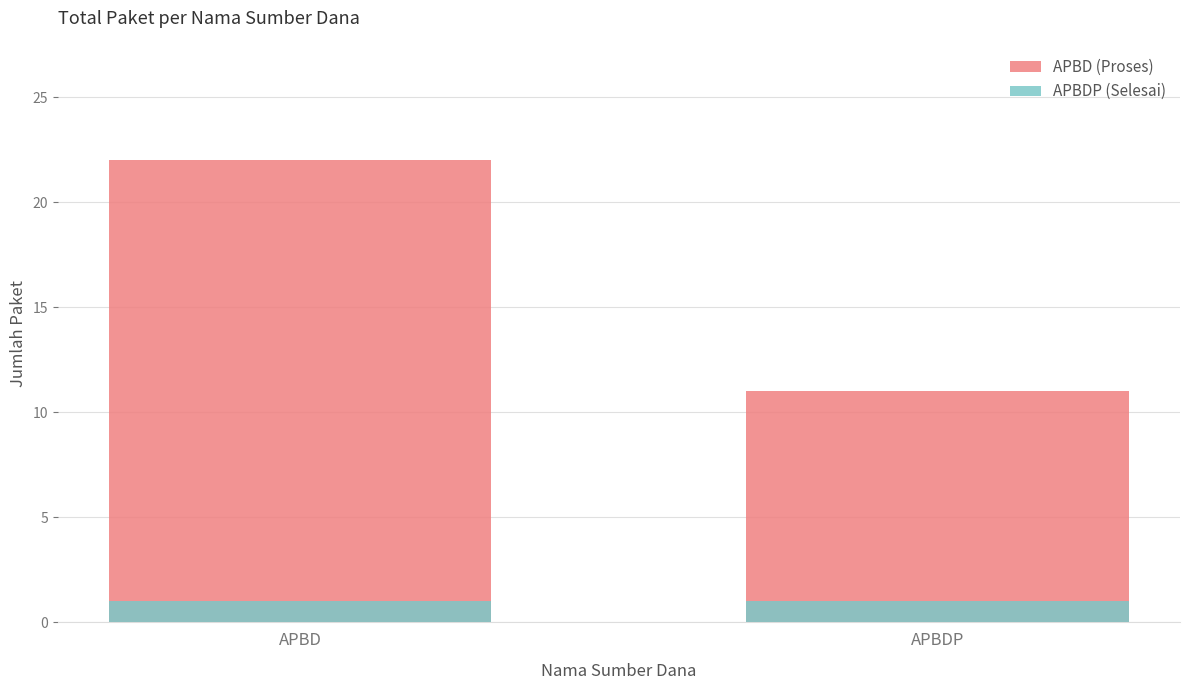

Where is APBD (Proses) nearest to the value 16?

APBDP